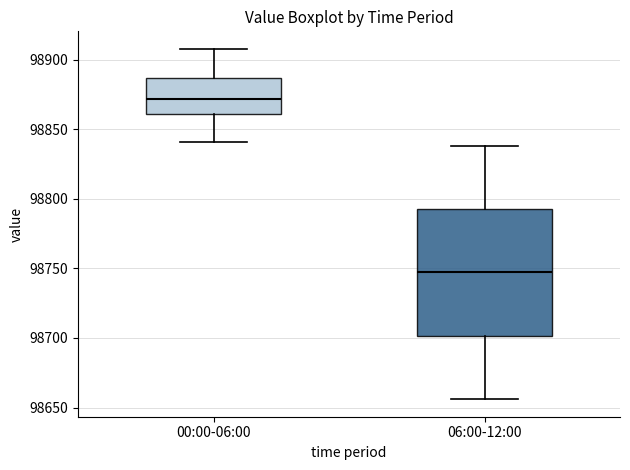

Where does the lower whisker of the box for 00:00-06:00 end on the y-axis? The values are not printed on the chart, so give them approximately, as read against the axis.

98840